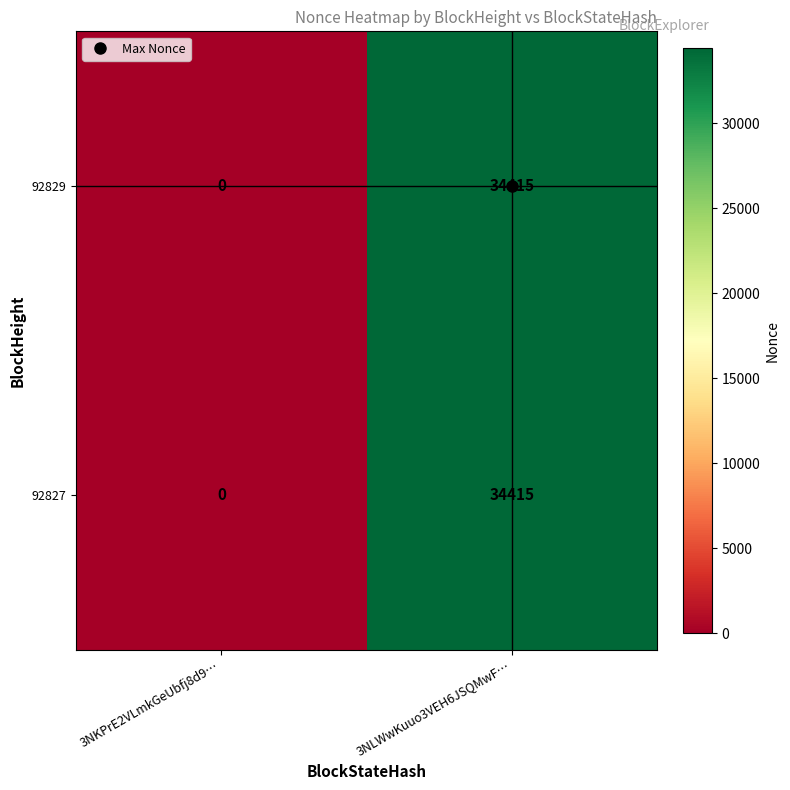

How many distinct data groups are displayed?

2